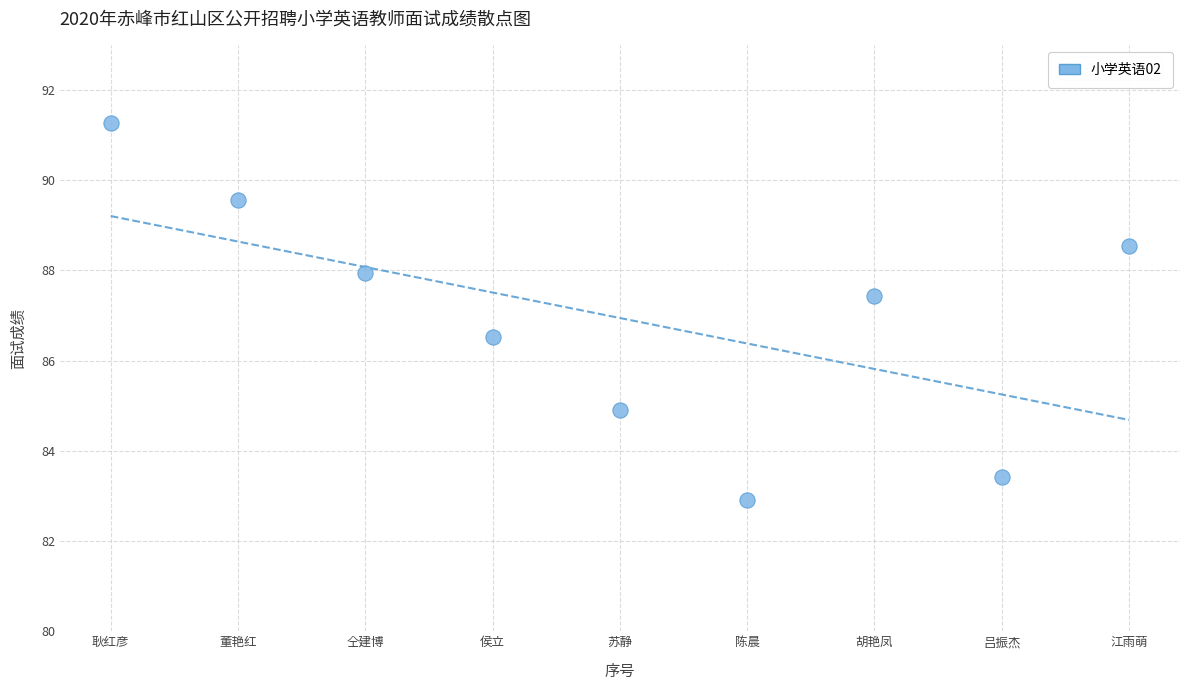

What is the average X value?

5.0